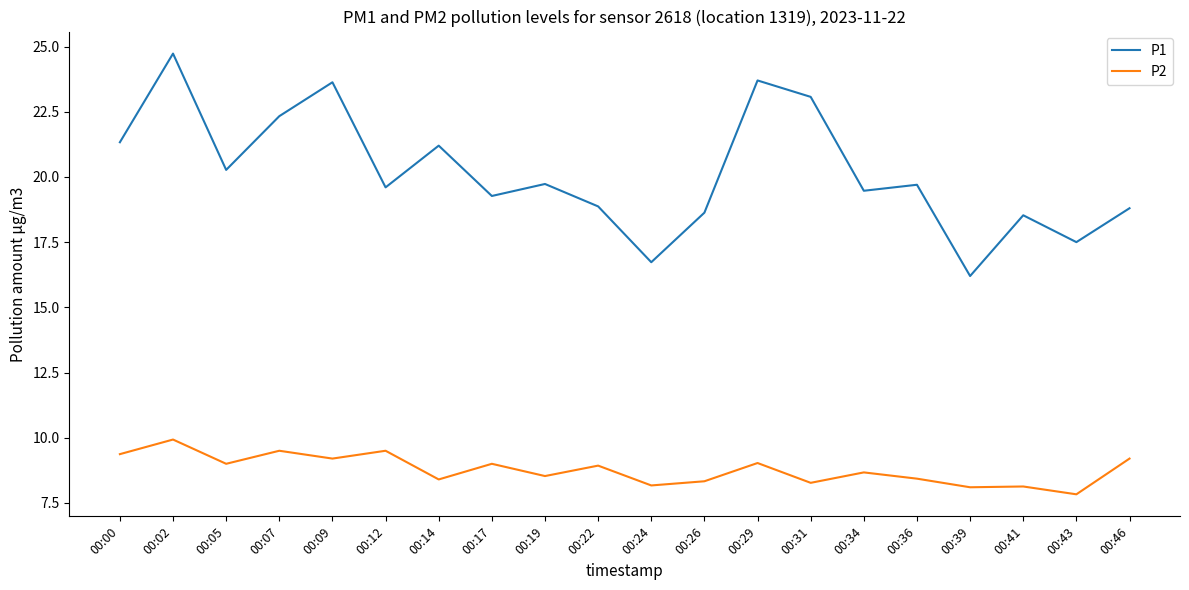

Is it true that P1 equals 27.2 at 00:12?

False